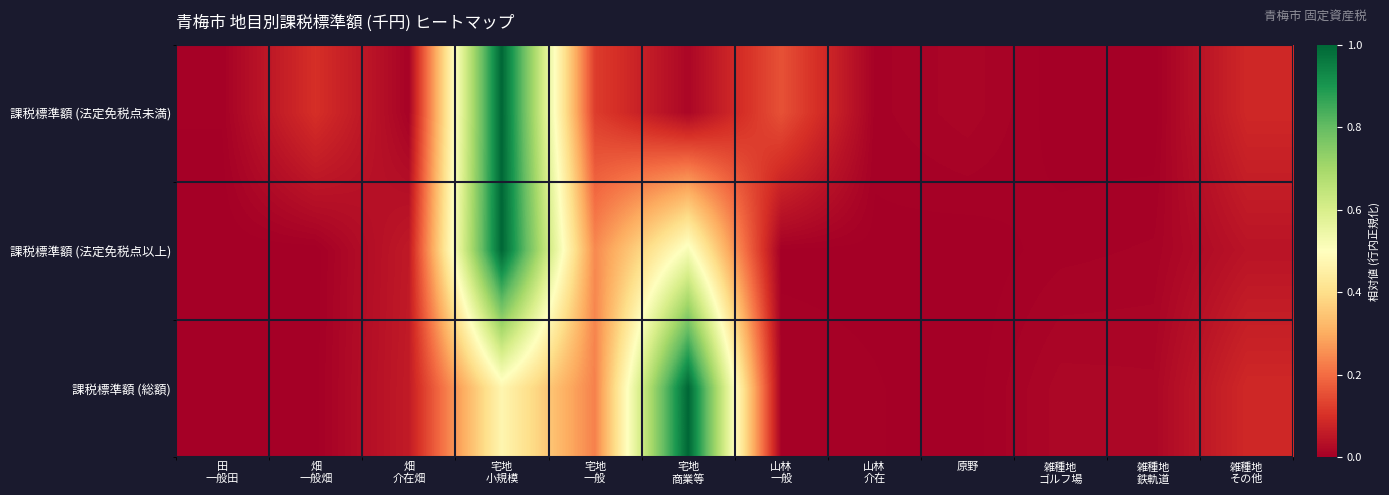

At which category is the sum across all series the highest?

宅地
小規模